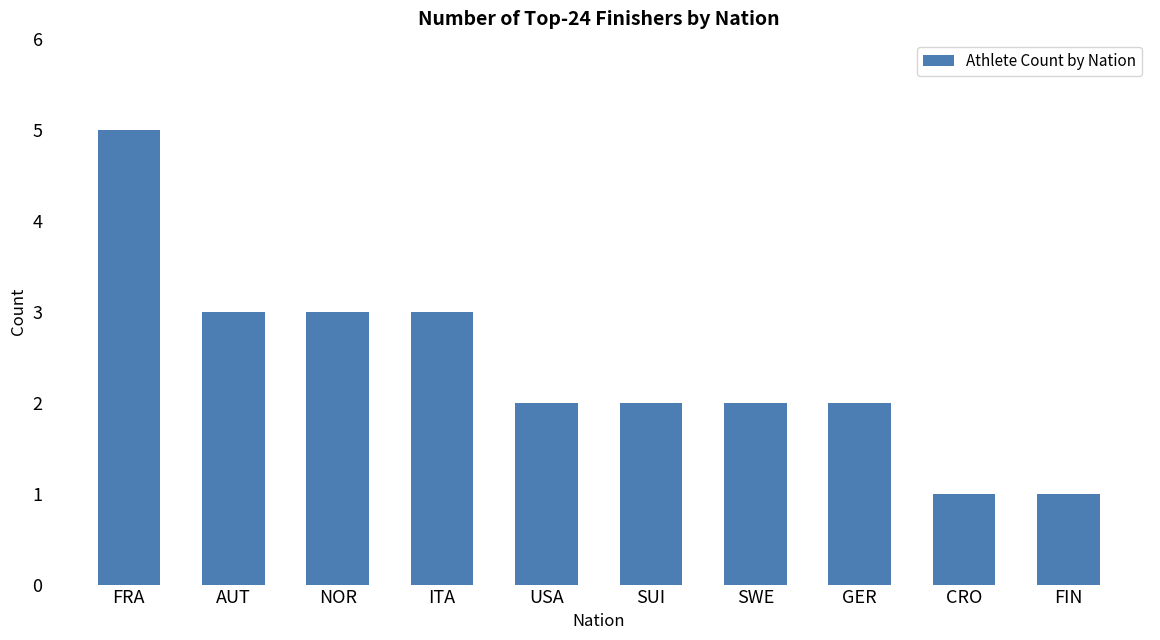

At which category does the chart reach its peak across all series?

FRA